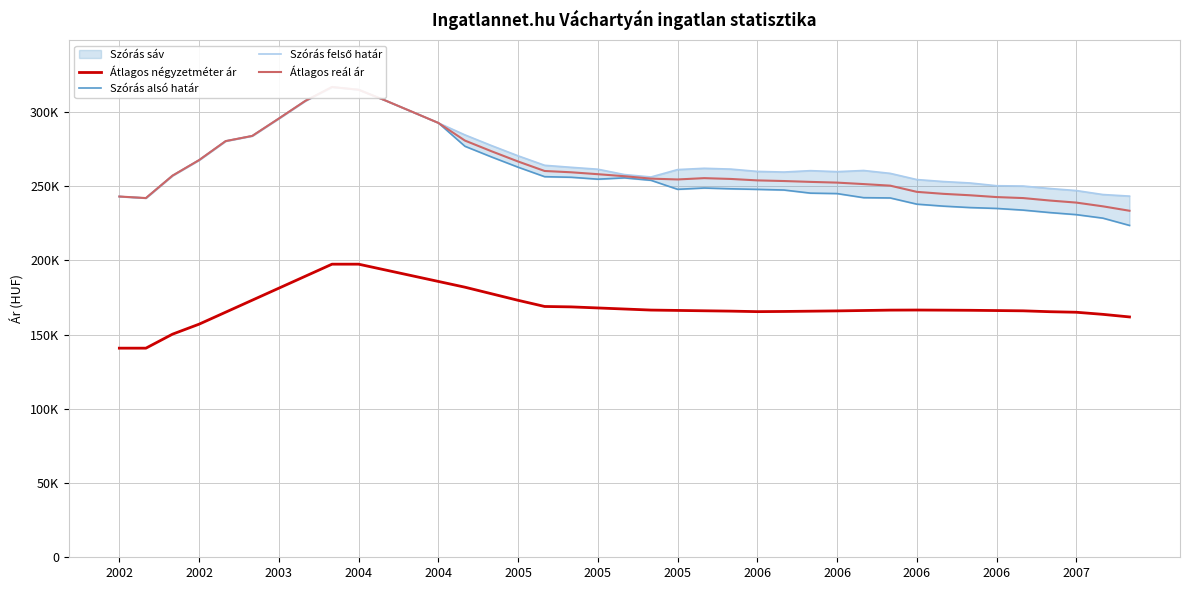

At how many categories does at least one series exceed 192768?

39